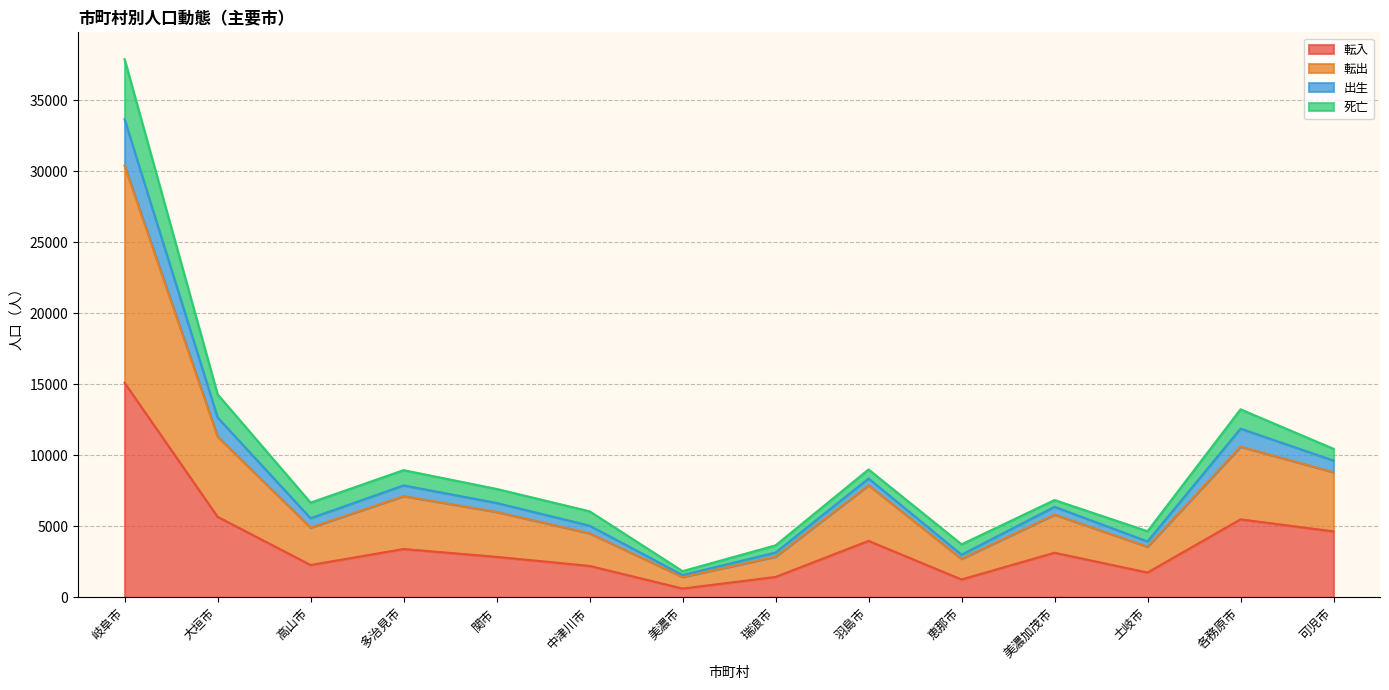

Which category has the highest value in the 転入 series?

岐阜市